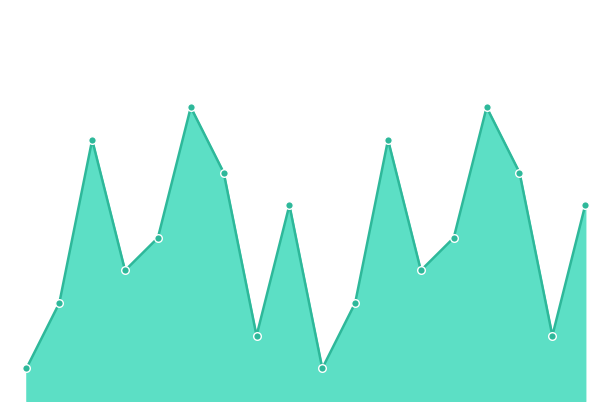

How many lines are shown in the chart?

1